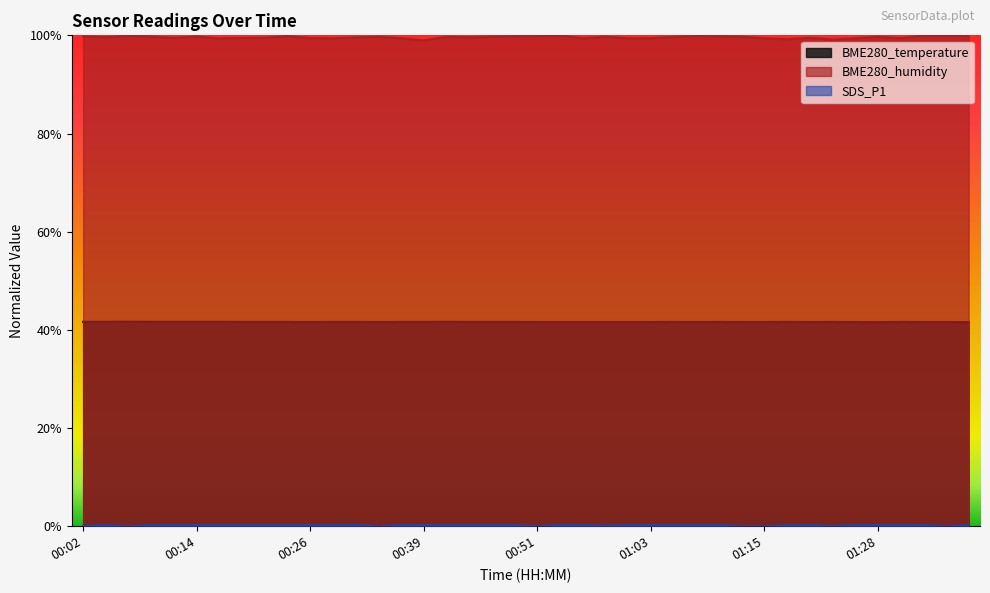

Reading left to right, transcribe all the data shown in this chart.

BME280_temperature: 00:02=0.4	00:04=0.4	00:07=0.4	00:09=0.4	00:12=0.4	00:14=0.4	00:17=0.4	00:19=0.4	00:22=0.4	00:24=0.4	00:26=0.4	00:29=0.4	00:31=0.4	00:34=0.4	00:36=0.4	00:39=0.4	00:41=0.4	00:44=0.4	00:46=0.4	00:48=0.4	00:51=0.4	00:53=0.4	00:56=0.4	00:58=0.4	01:01=0.4	01:03=0.4	01:06=0.4	01:08=0.4	01:11=0.4	01:13=0.4	01:15=0.4	01:18=0.4	01:20=0.4	01:23=0.4	01:25=0.4	01:28=0.4	01:30=0.4	01:33=0.4	01:35=0.4	01:38=0.4
BME280_humidity: 00:02=1.0	00:04=1.0	00:07=1.0	00:09=1.0	00:12=1.0	00:14=1.0	00:17=1.0	00:19=1.0	00:22=1.0	00:24=1.0	00:26=1.0	00:29=1.0	00:31=1.0	00:34=1.0	00:36=1.0	00:39=1.0	00:41=1.0	00:44=1.0	00:46=1.0	00:48=1.0	00:51=1.0	00:53=1.0	00:56=1.0	00:58=1.0	01:01=1.0	01:03=1.0	01:06=1.0	01:08=1.0	01:11=1.0	01:13=1.0	01:15=1.0	01:18=1.0	01:20=1.0	01:23=1.0	01:25=1.0	01:28=1.0	01:30=1.0	01:33=1.0	01:35=1.0	01:38=1.0
SDS_P1: 00:02=0.0	00:04=0.0	00:07=0.0	00:09=0.0	00:12=0.0	00:14=0.0	00:17=0.0	00:19=0.0	00:22=0.0	00:24=0.0	00:26=0.0	00:29=0.0	00:31=0.0	00:34=0.0	00:36=0.0	00:39=0.0	00:41=0.0	00:44=0.0	00:46=0.0	00:48=0.0	00:51=0.0	00:53=0.0	00:56=0.0	00:58=0.0	01:01=0.0	01:03=0.0	01:06=0.0	01:08=0.0	01:11=0.0	01:13=0.0	01:15=0.0	01:18=0.0	01:20=0.0	01:23=0.0	01:25=0.0	01:28=0.0	01:30=0.0	01:33=0.0	01:35=0.0	01:38=0.0